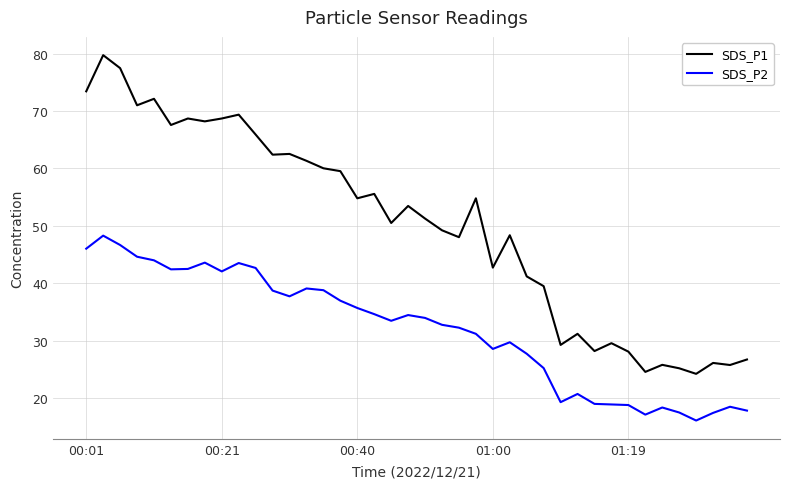

What is the difference between the maximum and minimum values in the SDS_P2 series?

32.2